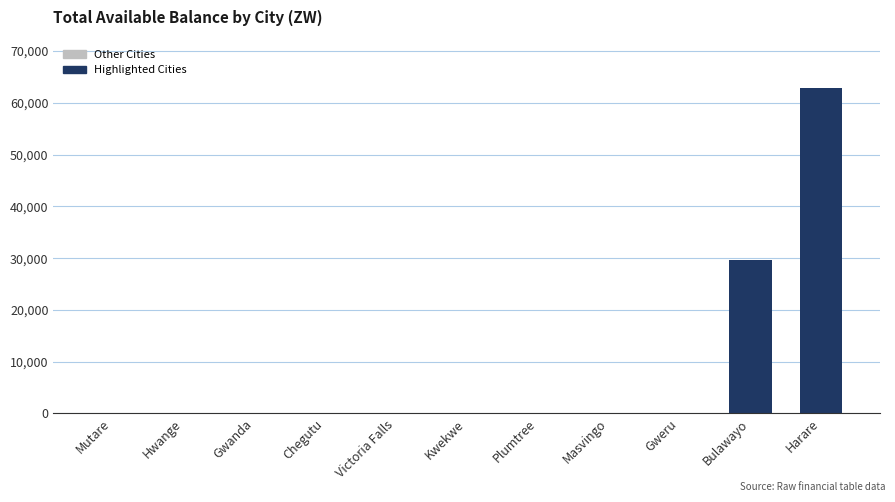

Approximately how many times larger is the value at Harare compared to Bulawayo?

2.1